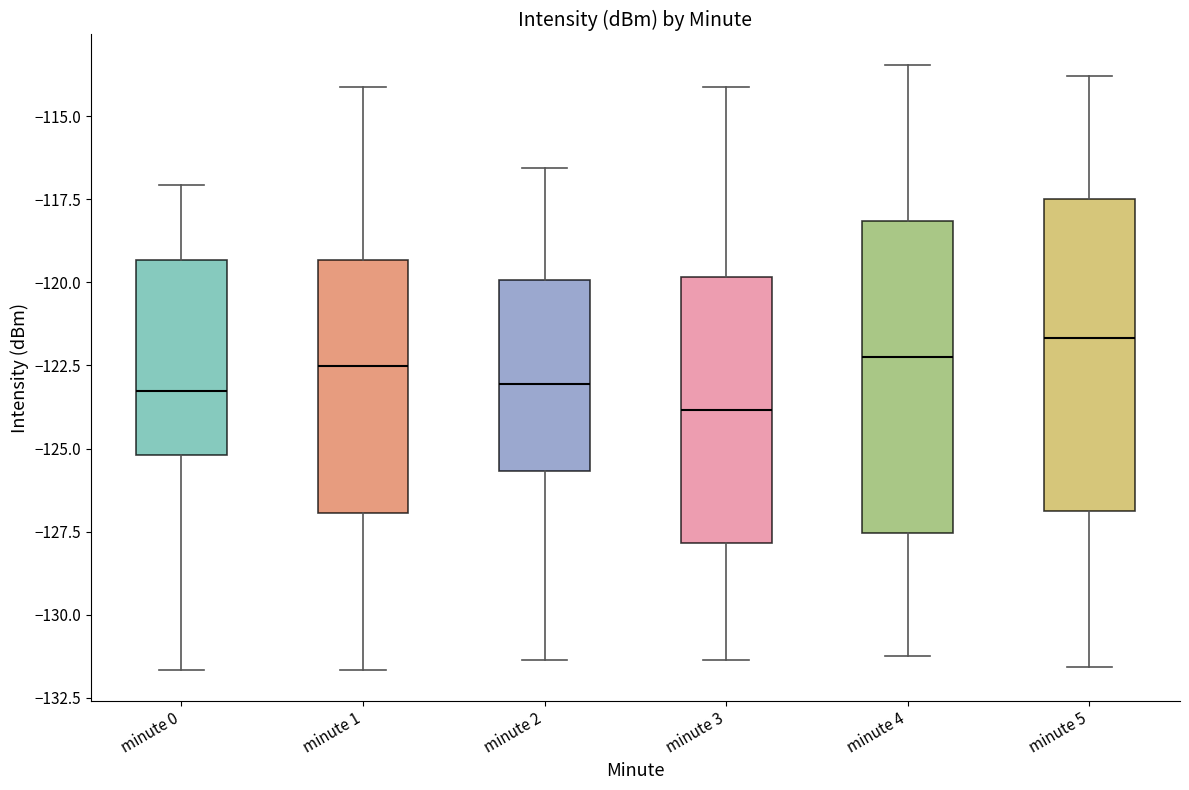

Which box's median line is the highest?

minute 5